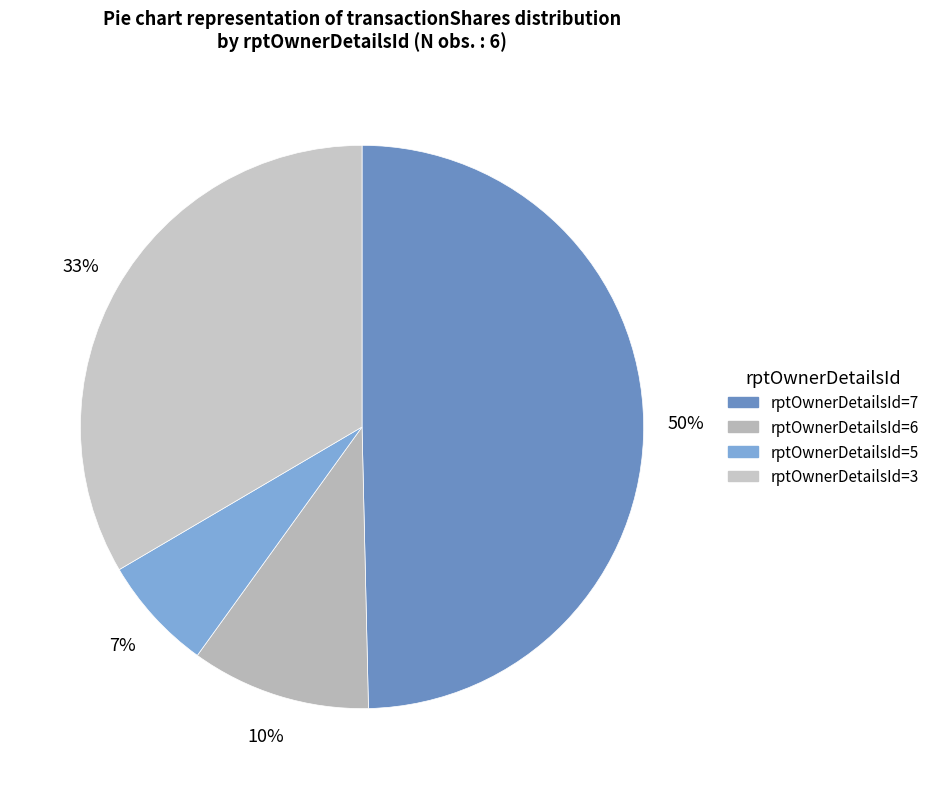

How many segments does this pie chart have?

4